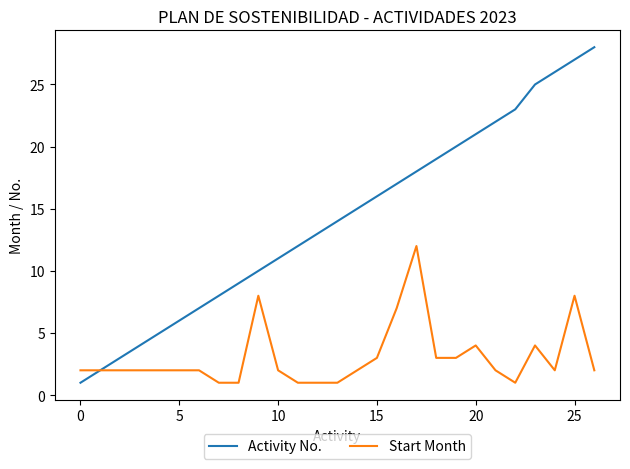

Which series has the largest total across all categories?

Activity No.